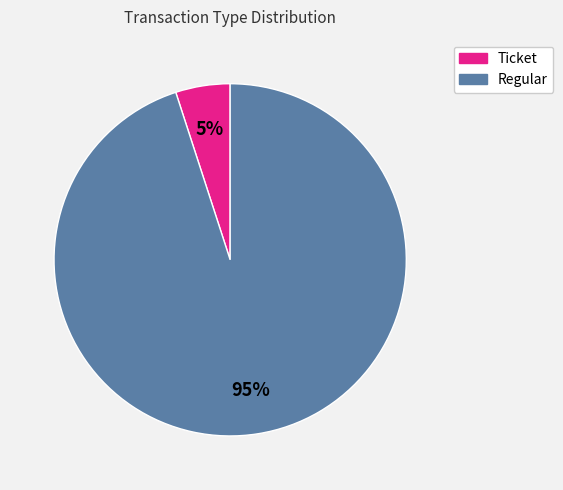

True or false: Ticket accounts for 5% of the total.

True